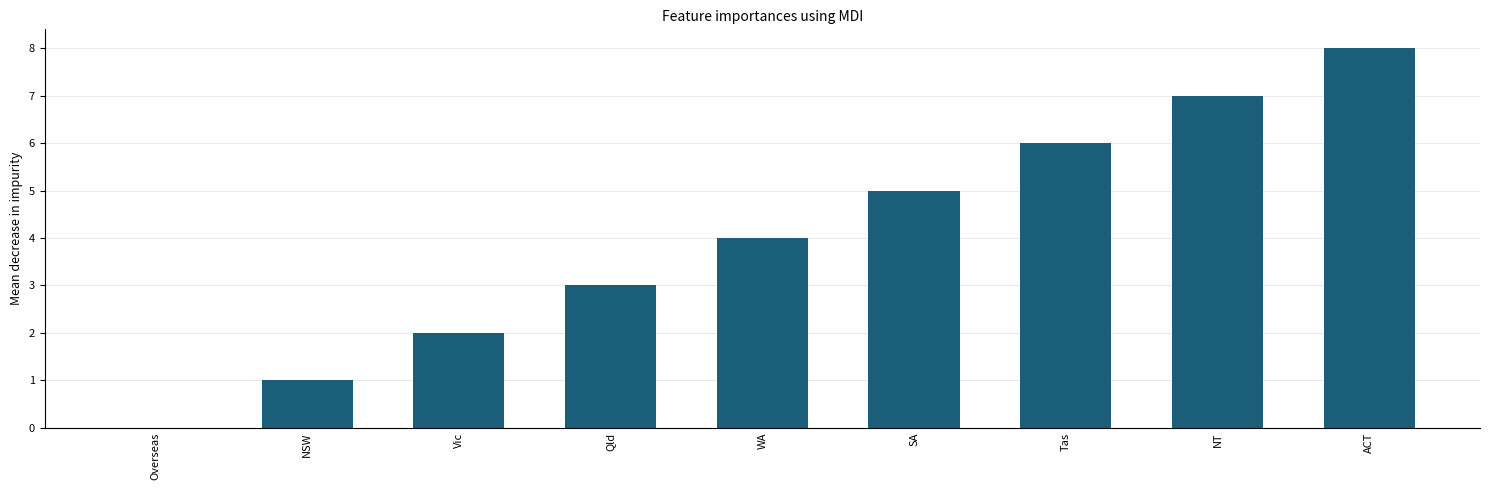

What is the approximate value at SA?

5